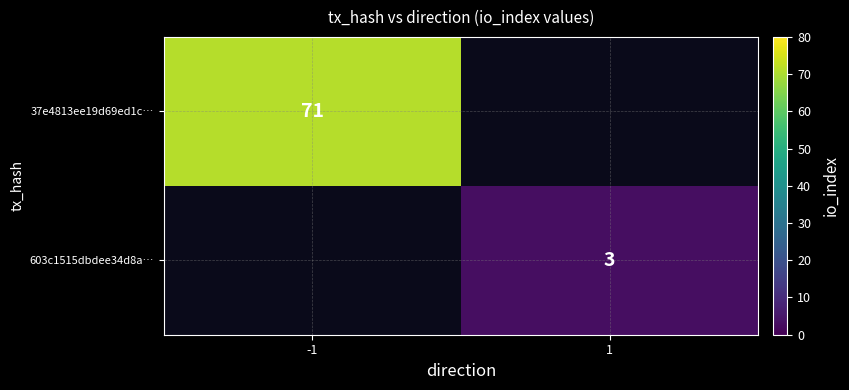

The value of 37e4813ee19d69ed1c… at -1 is 71. True or false?

True